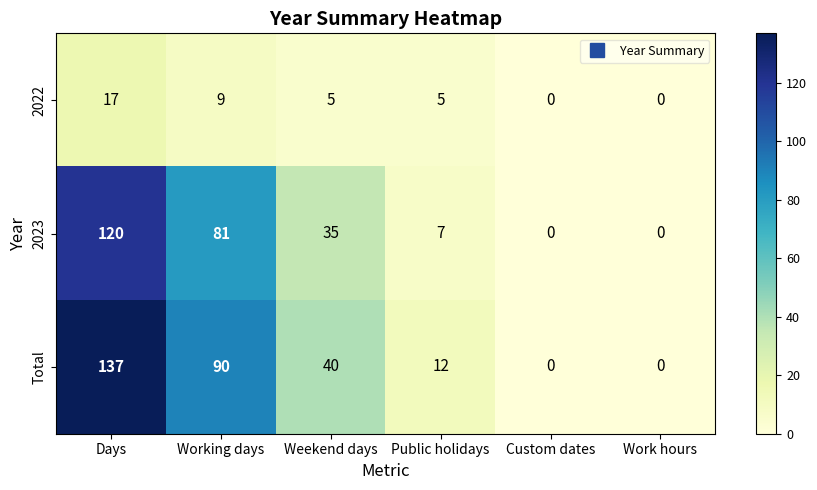

What is the sum of all 2023 values?

243